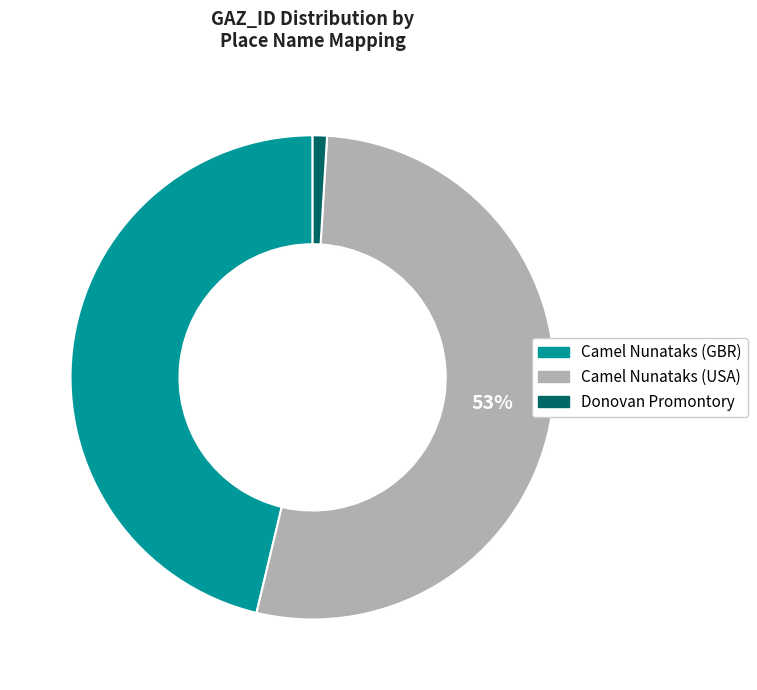

Is there a majority slice in this chart?

Yes